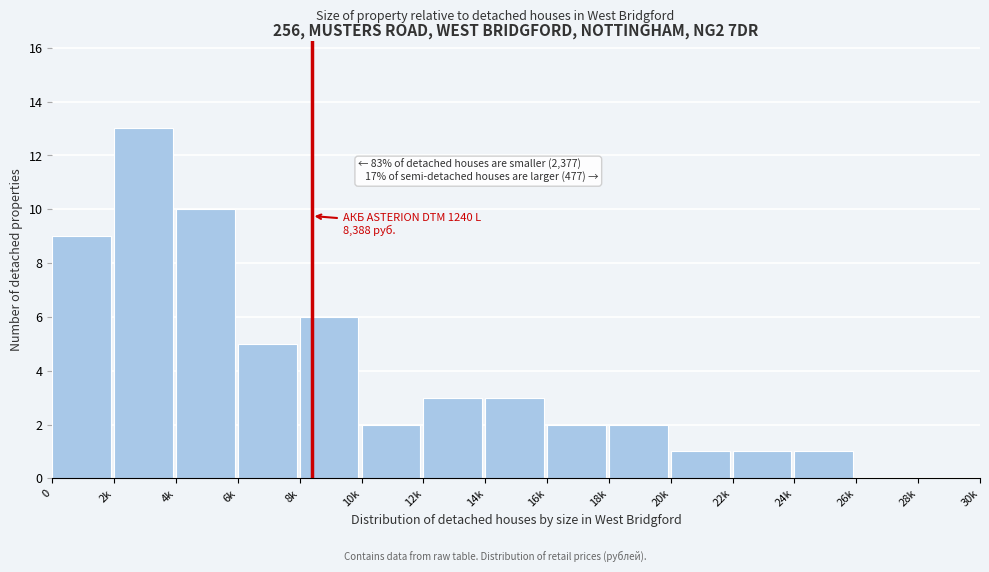

Reading right to left, what are all the values shown in this chart?

28k=0	26k=0	24k=1	22k=1	20k=1	18k=2	16k=2	14k=3	12k=3	10k=2	8k=6	6k=5	4k=10	2k=13	0=9